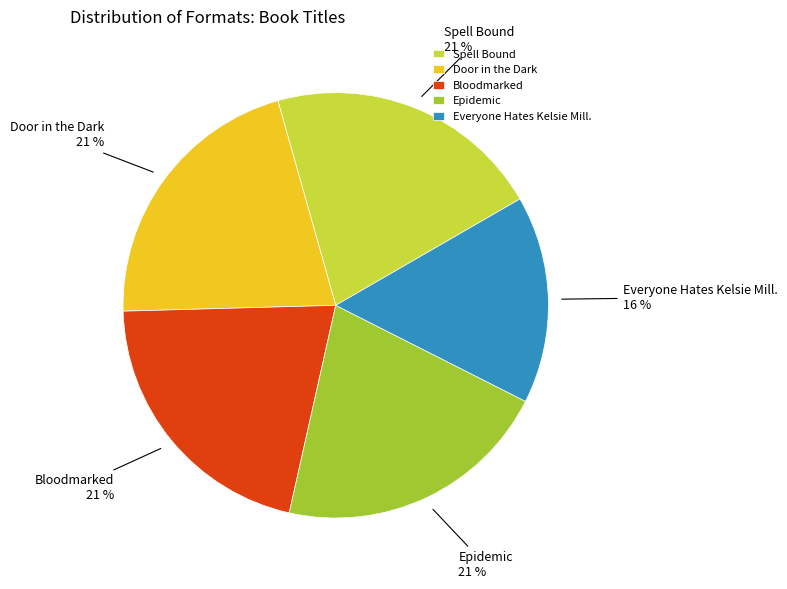

Is there a majority slice in this chart?

No